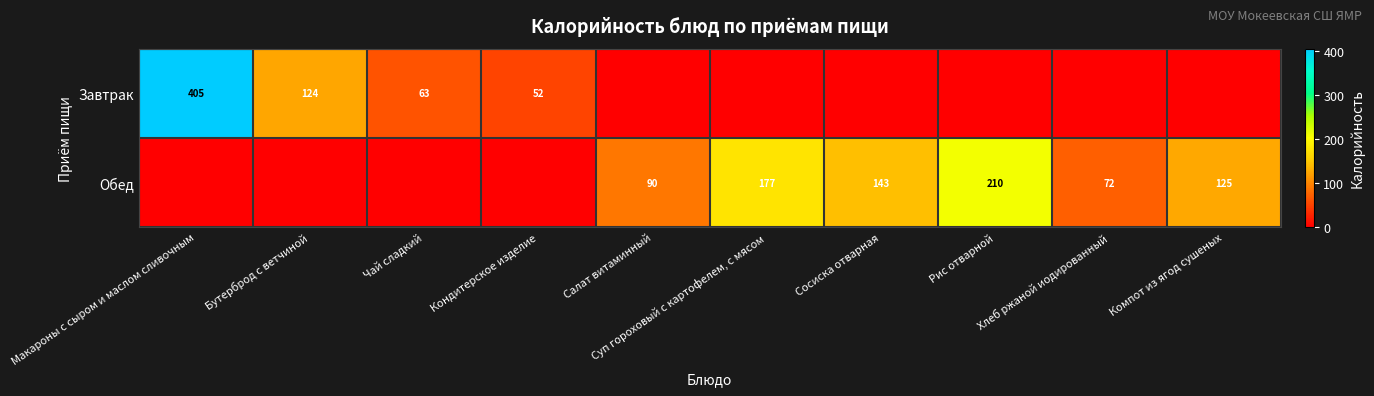

Is the value of Обед at Хлеб ржаной иодированный greater than the value of Завтрак at Чай сладкий?

Yes